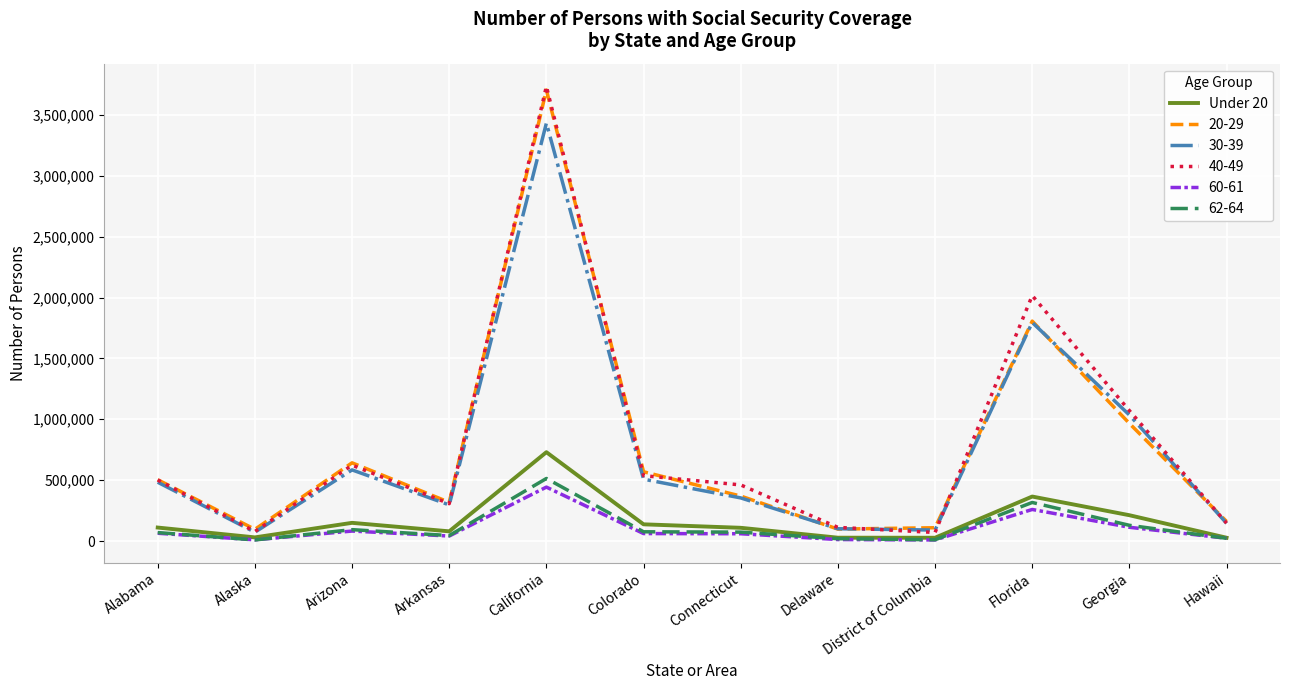

Which label corresponds to the largest value in the chart?

California